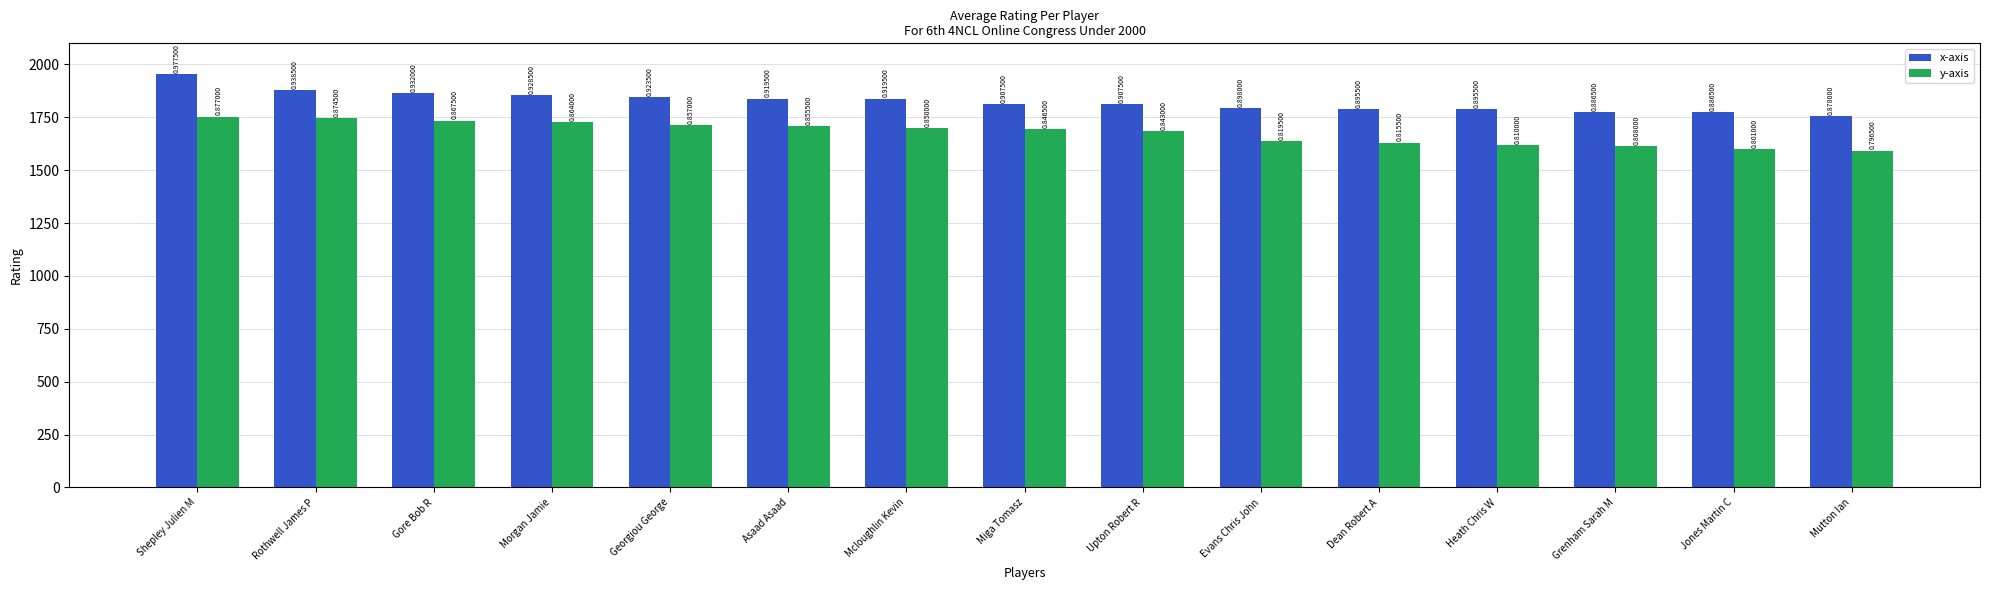

Reading right to left, list all the values displayed in this chart.

x-axis: Mutton Ian=1756	Jones Martin C=1773	Grenham Sarah M=1773	Heath Chris W=1791	Dean Robert A=1791	Evans Chris John=1796	Upton Robert R=1815	Miga Tomasz=1815	Mcloughlin Kevin=1839	Asaad Asaad=1839	Georgiou George=1847	Morgan Jamie=1857	Gore Bob R=1864	Rothwell James P=1877	Shepley Julien M=1955
y-axis: Mutton Ian=1593	Jones Martin C=1602	Grenham Sarah M=1616	Heath Chris W=1620	Dean Robert A=1631	Evans Chris John=1639	Upton Robert R=1686	Miga Tomasz=1693	Mcloughlin Kevin=1700	Asaad Asaad=1711	Georgiou George=1714	Morgan Jamie=1728	Gore Bob R=1735	Rothwell James P=1749	Shepley Julien M=1754